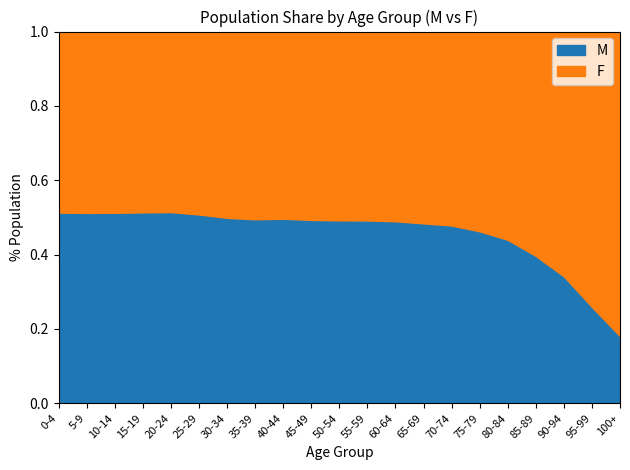

What is the total value across all series at 5-9?

1.0